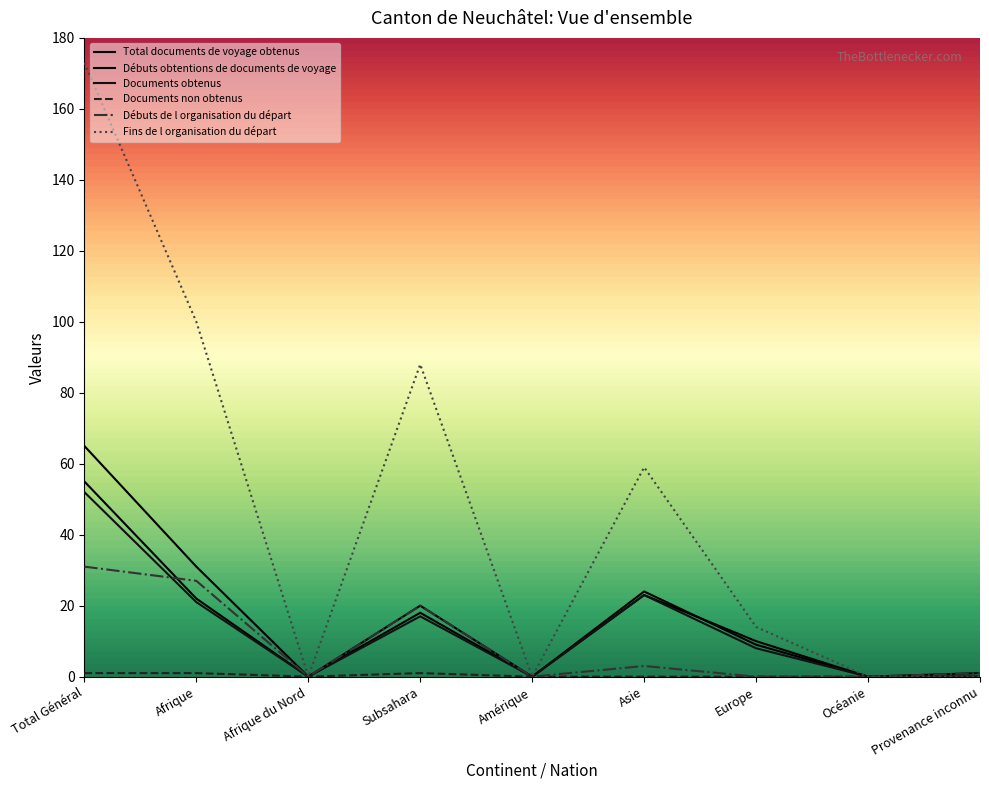

How many lines are shown in the chart?

6